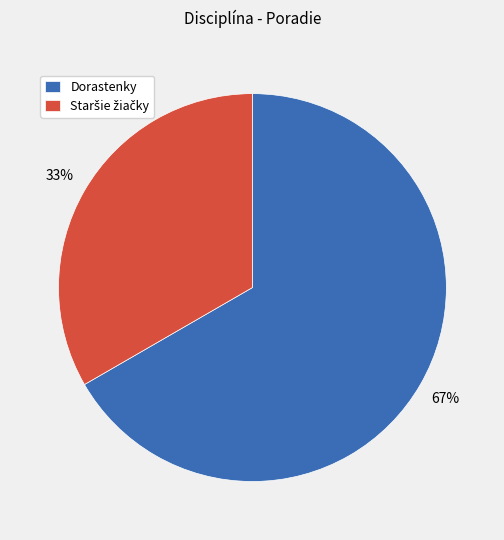

To the nearest percent, what portion does Dorastenky represent?

67%